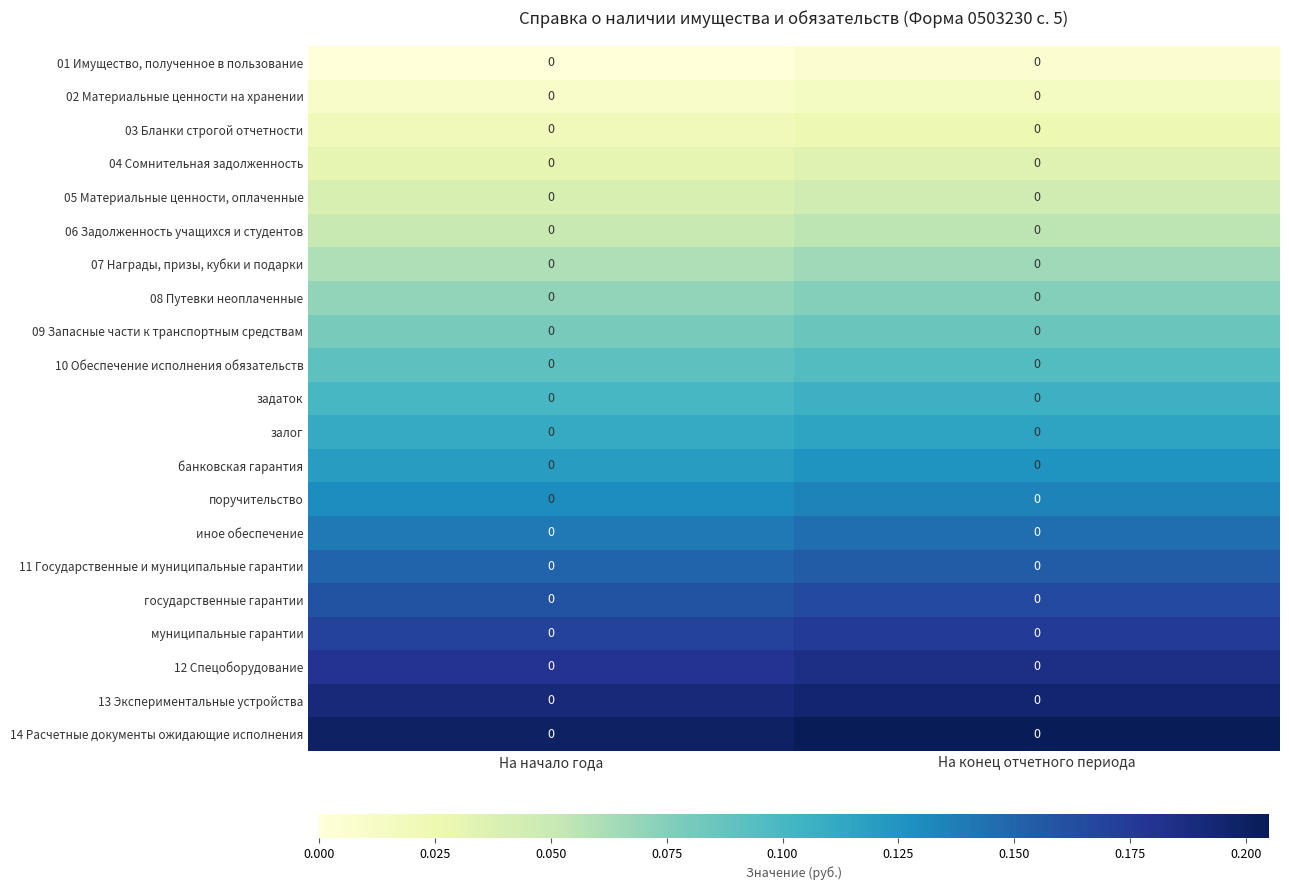

At which label does 10 Обеспечение исполнения обязательств reach its peak?

На конец отчетного периода